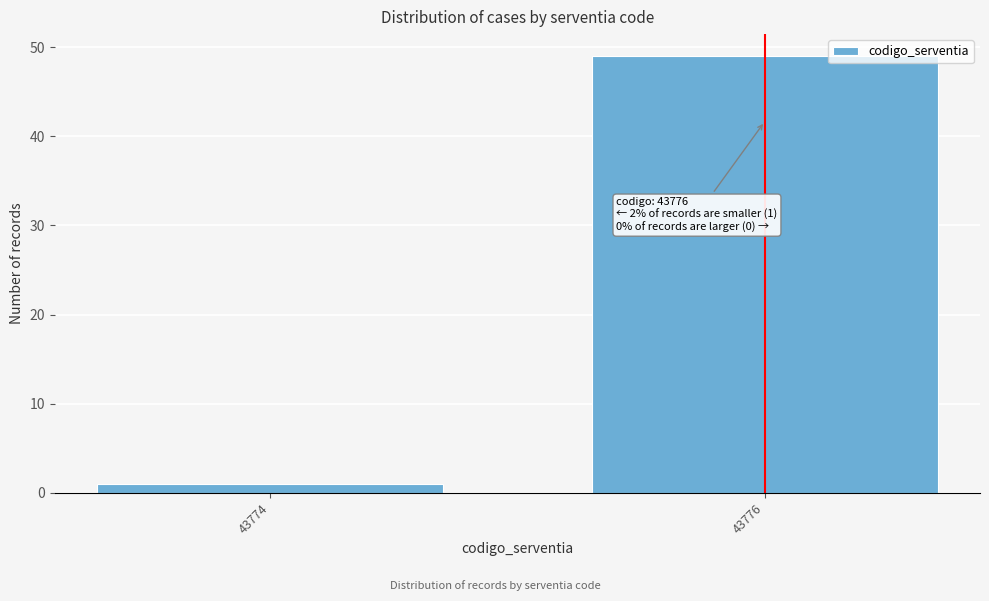

Reading left to right, extract all data points from this chart.

43774=1	43776=49